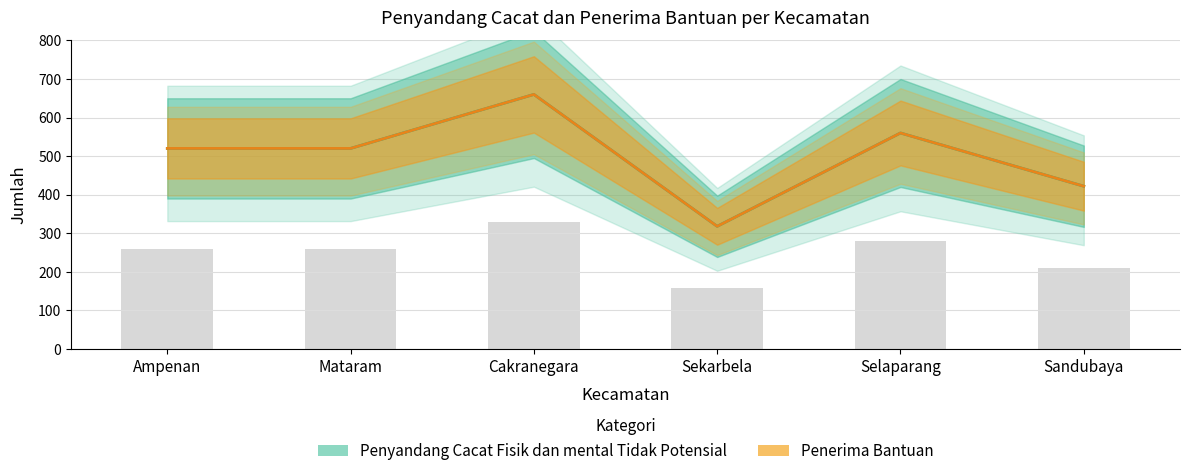

The Penyandang Cacat Fisik dan mental Tidak Potensial series shows 560 at Selaparang. True or false?

True